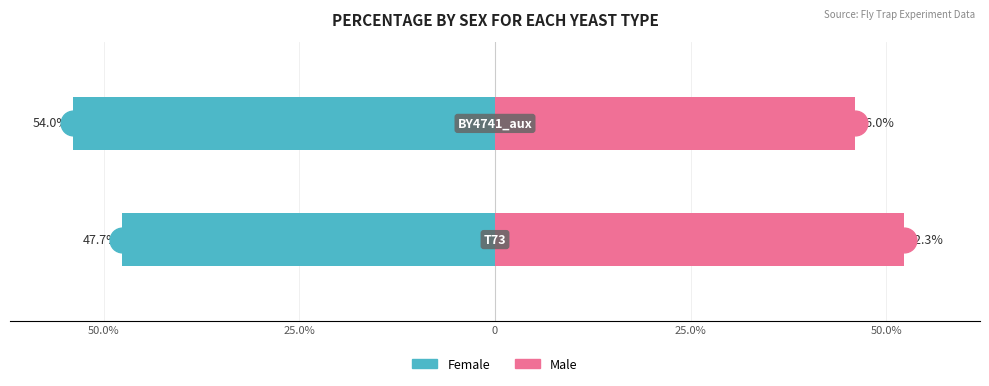

True or false: Female has a value of -76.6 at 50.0%.

False